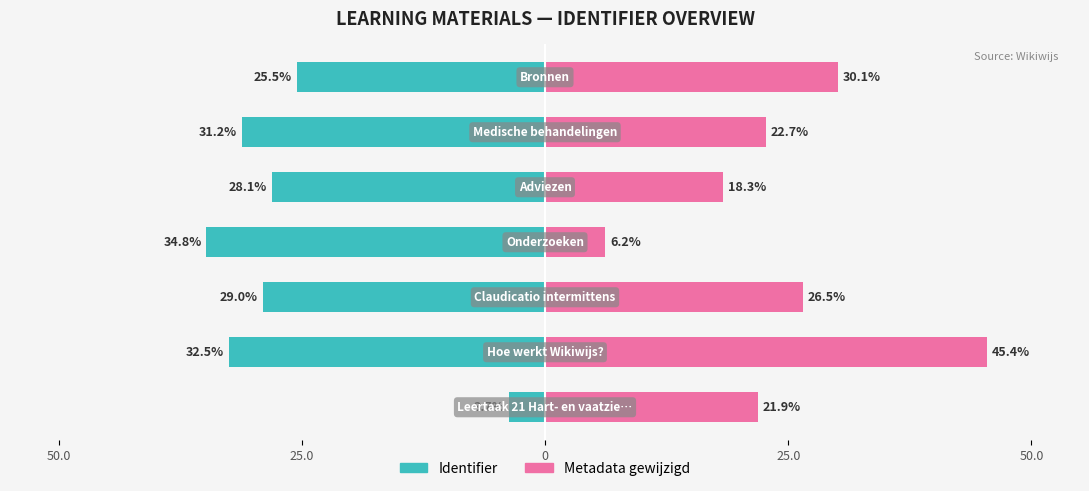

At how many categories does at least one series exceed -32?

7